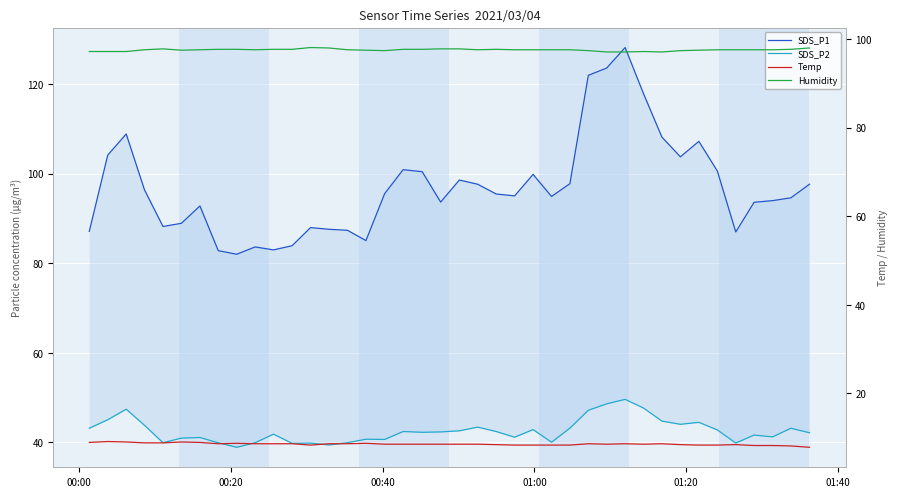

What is the minimum value shown in the chart?

7.8